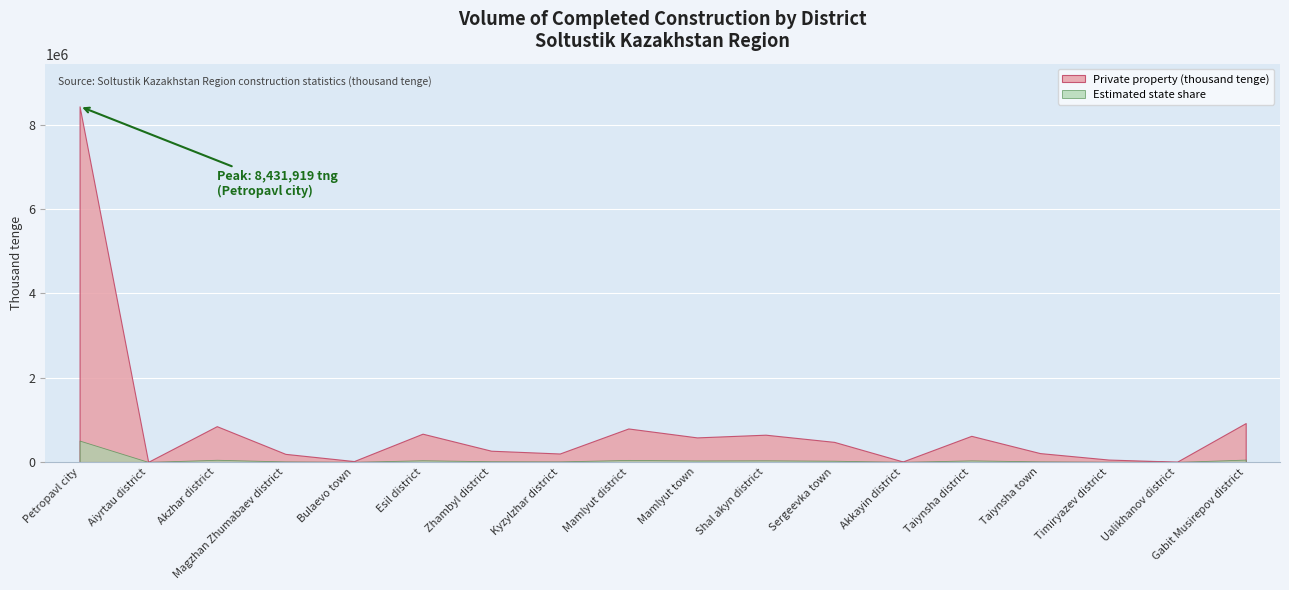

Reading left to right, extract all data points from this chart.

Petropavl city=8431919	Aiyrtau district=1826	Akzhar district=847615	Magzhan Zhumabaev district=191032	Bulaevo town=19750	Esil district=669474	Zhambyl district=265619	Kyzylzhar district=199531	Mamlyut district=793299	Mamlyut town=581325	Shal akyn district=645573	Sergeevka town=475230	Akkayin district=10518	Taiynsha district=618480	Taiynsha town=209302	Timiryazev district=55968	Ualikhanov district=5578	Gabit Musirepov district=921168